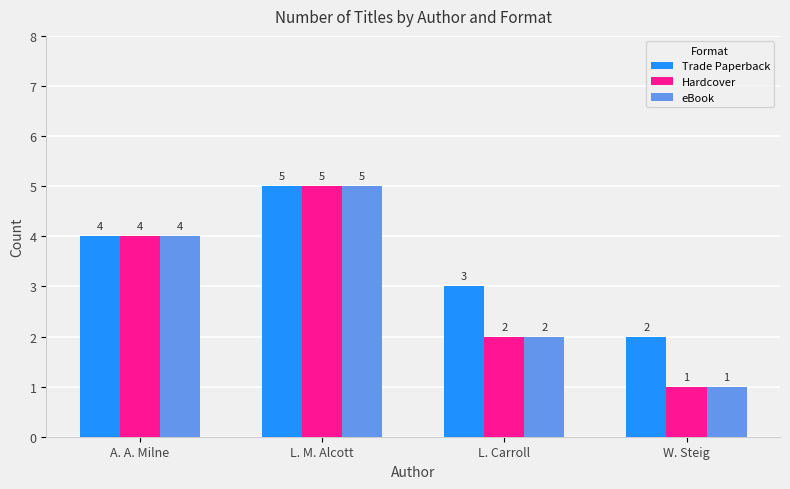

What position from the left is L. M. Alcott?

2